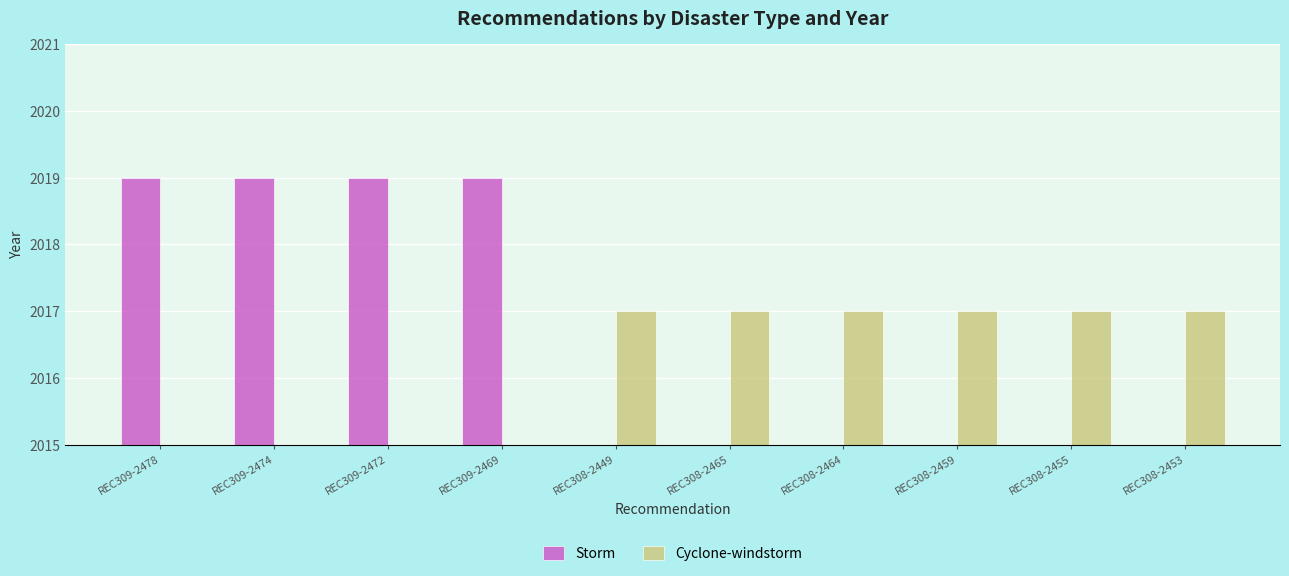

What is the minimum value shown in the chart?

2017.0